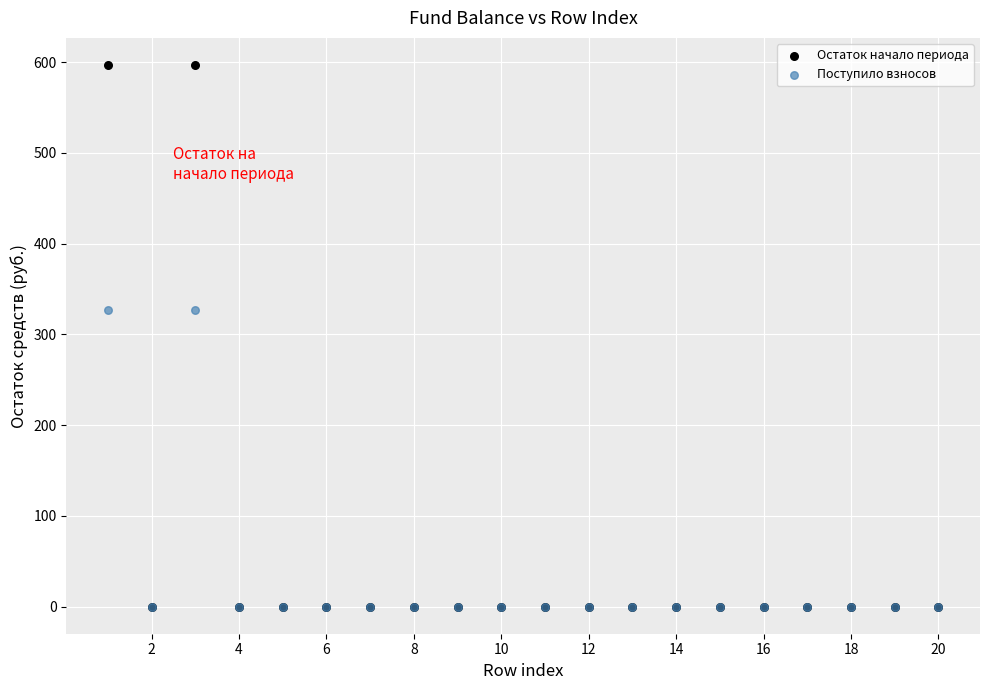

Which series contains the highest Y value?

Остаток начало периода